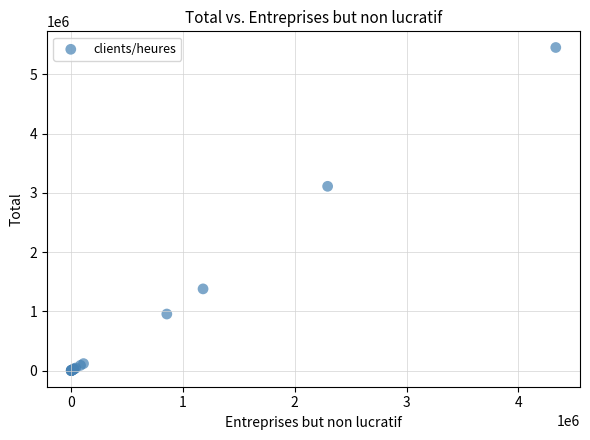

What Y value in the scatter plot is closest to 2726926?

3110413